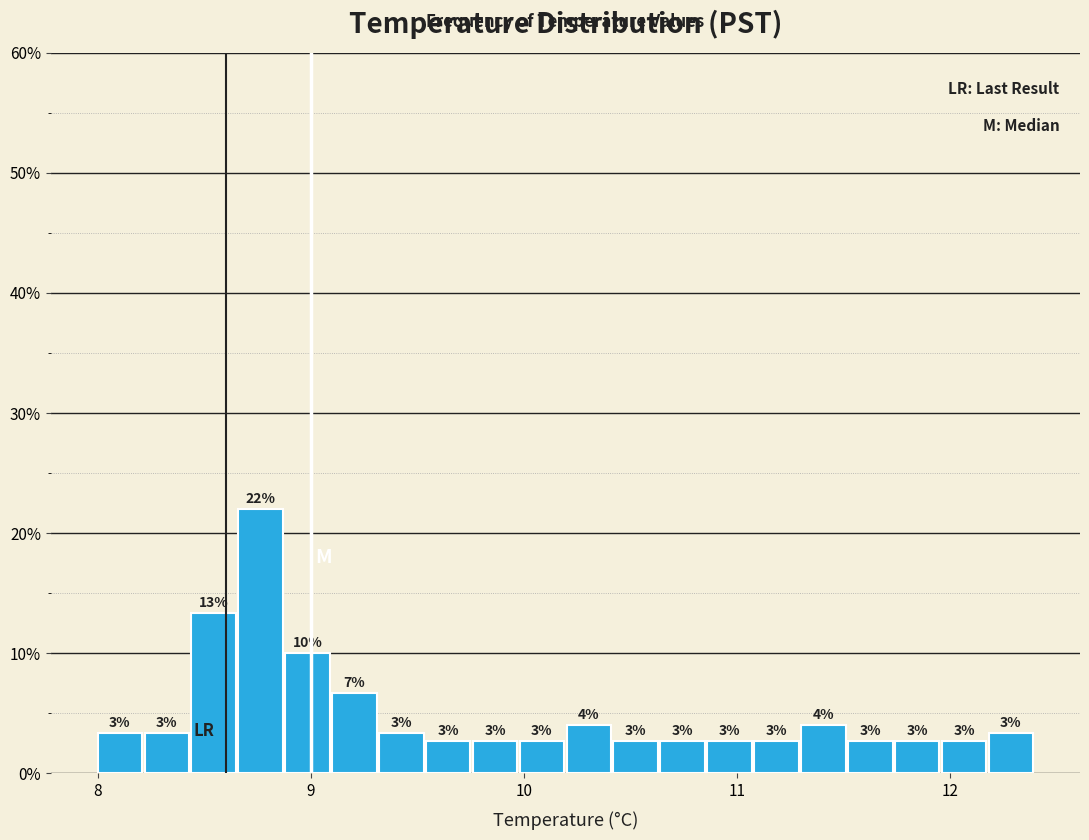

Around what value on the x-axis is the tallest bar? Give the approximate position of its centre, as read against the axis.

8.8